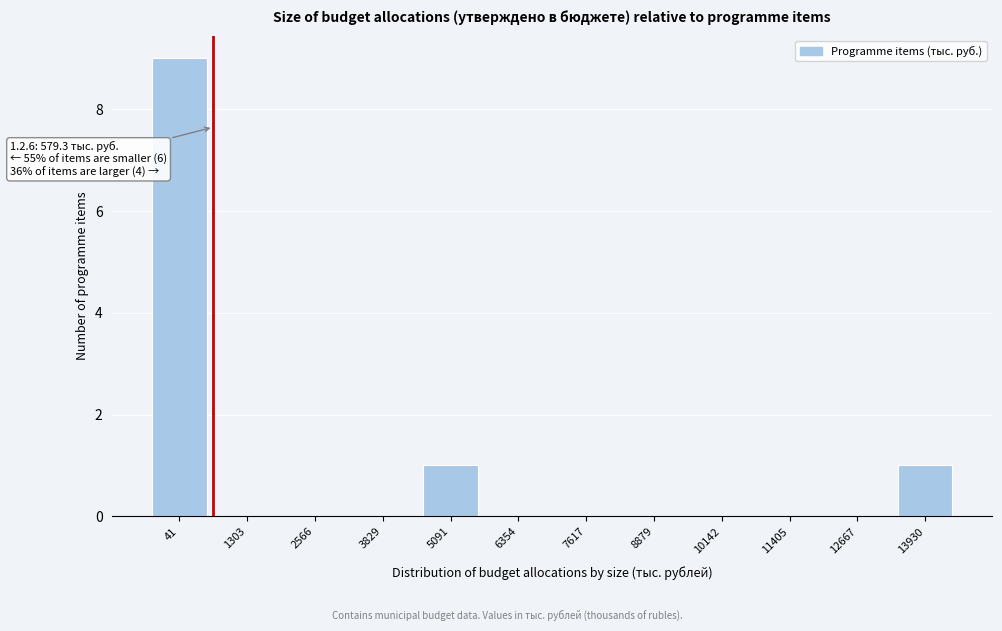

Reading left to right, list all the values displayed in this chart.

41=9	1303=0	2566=0	3829=0	5091=1	6354=0	7617=0	8879=0	10142=0	11405=0	12667=0	13930=1